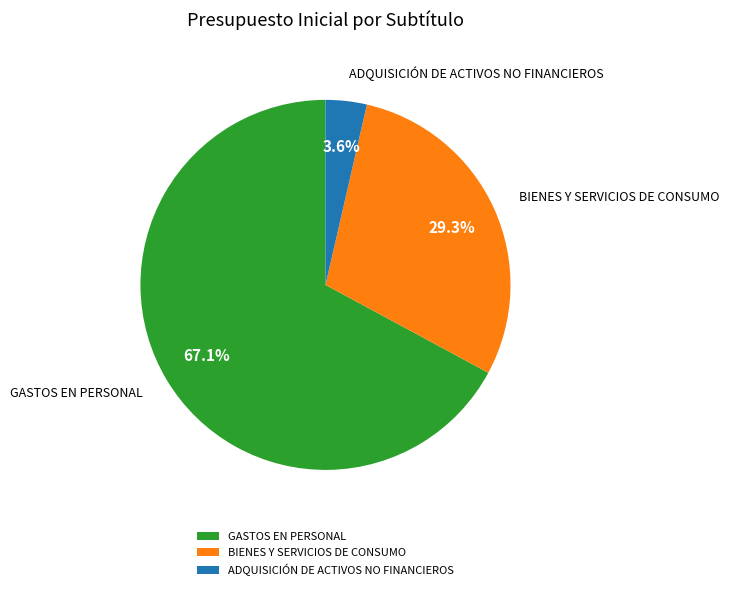

True or false: ADQUISICIÓN DE ACTIVOS NO FINANCIEROS accounts for 11% of the total.

False